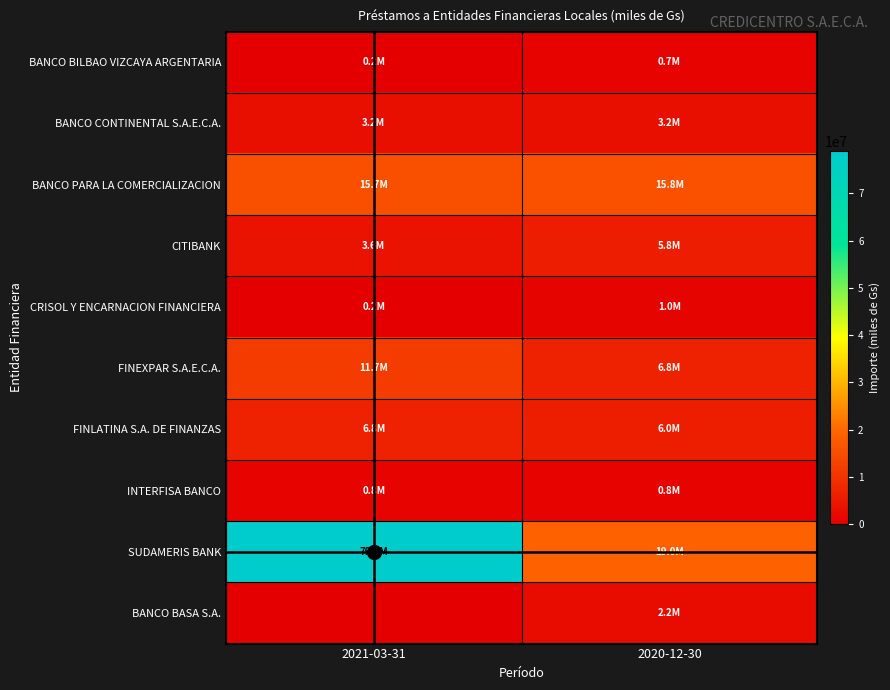

At which category is the sum across all series the highest?

2021-03-31